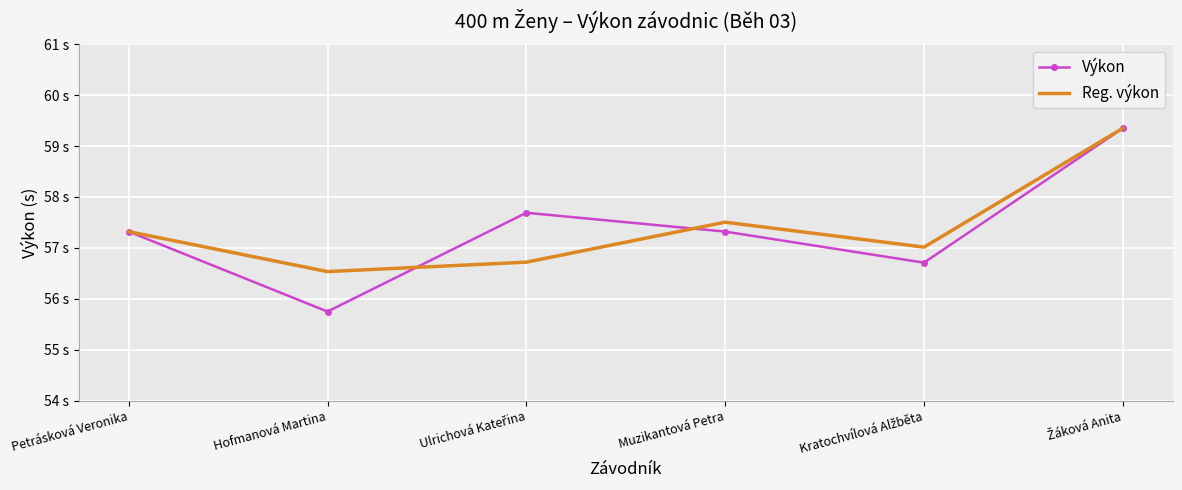

What are all the series names shown in the legend?

Výkon, Reg. výkon